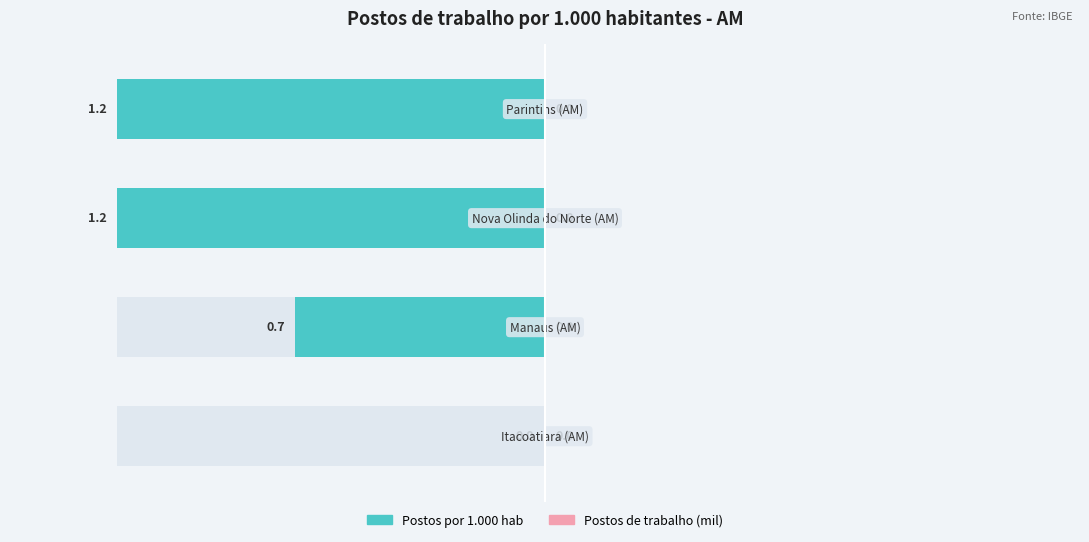

Is the value of Postos de trabalho (mil) at Itacoatiara (AM) greater than the value of Postos de trabalho por 1.000 hab at Itacoatiara (AM)?

Yes